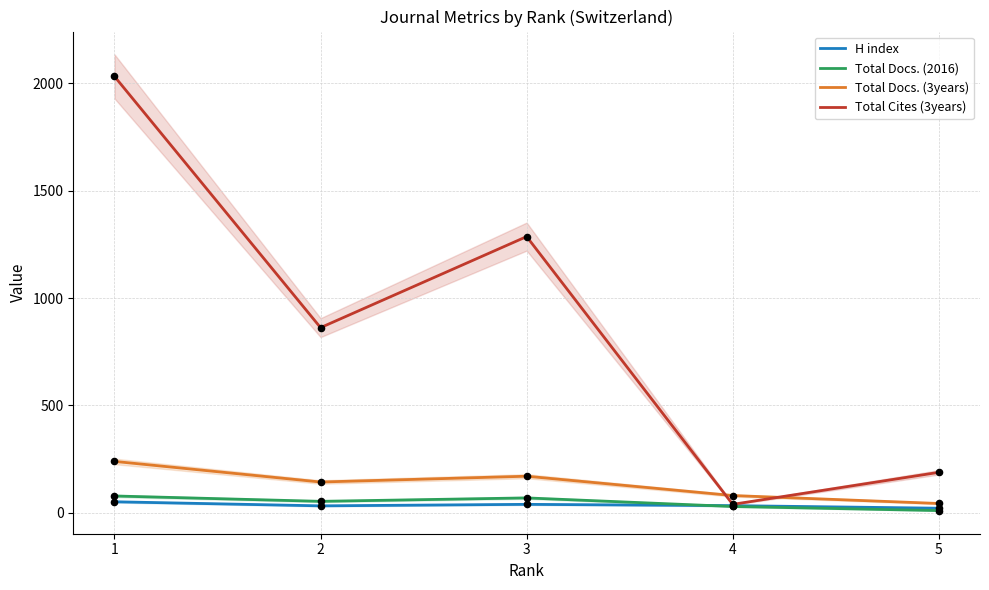

At how many categories does at least one series exceed 489?

3